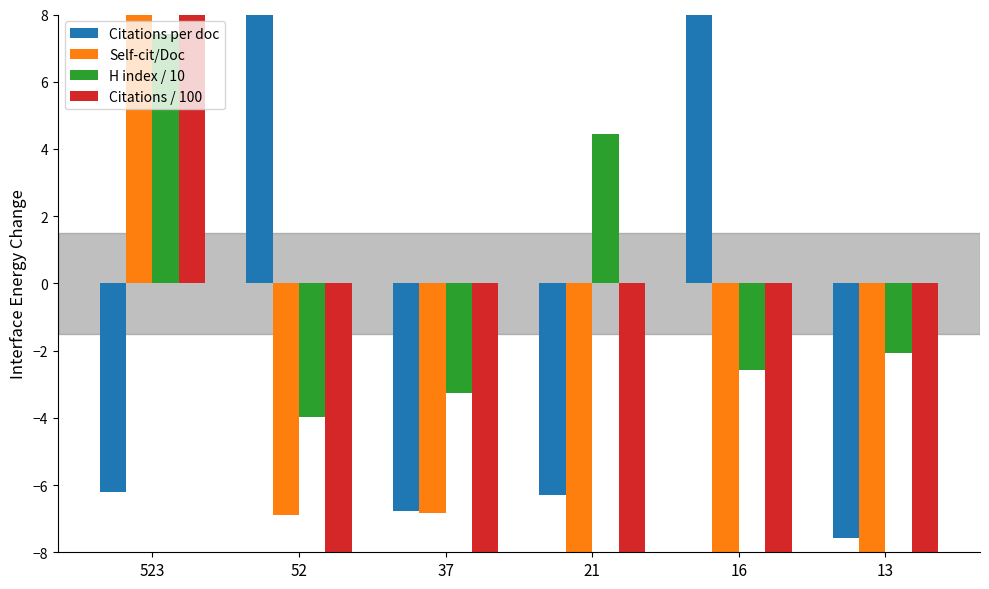

Rank the categories by Self-cit/Doc value from highest to lowest.

523, 37, 52, 21, 16, 13